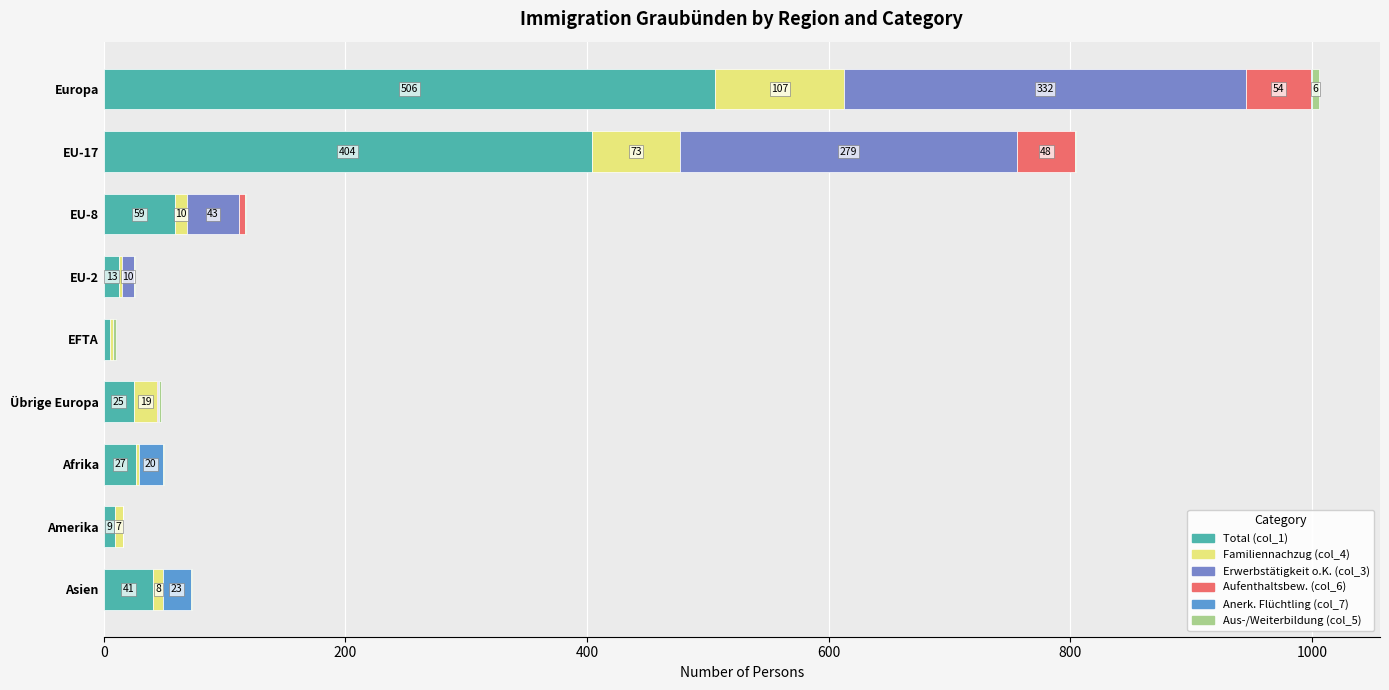

How many distinct data groups are displayed?

6